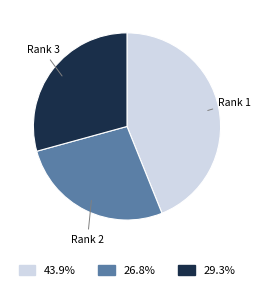

Count the number of slices in the pie.

3